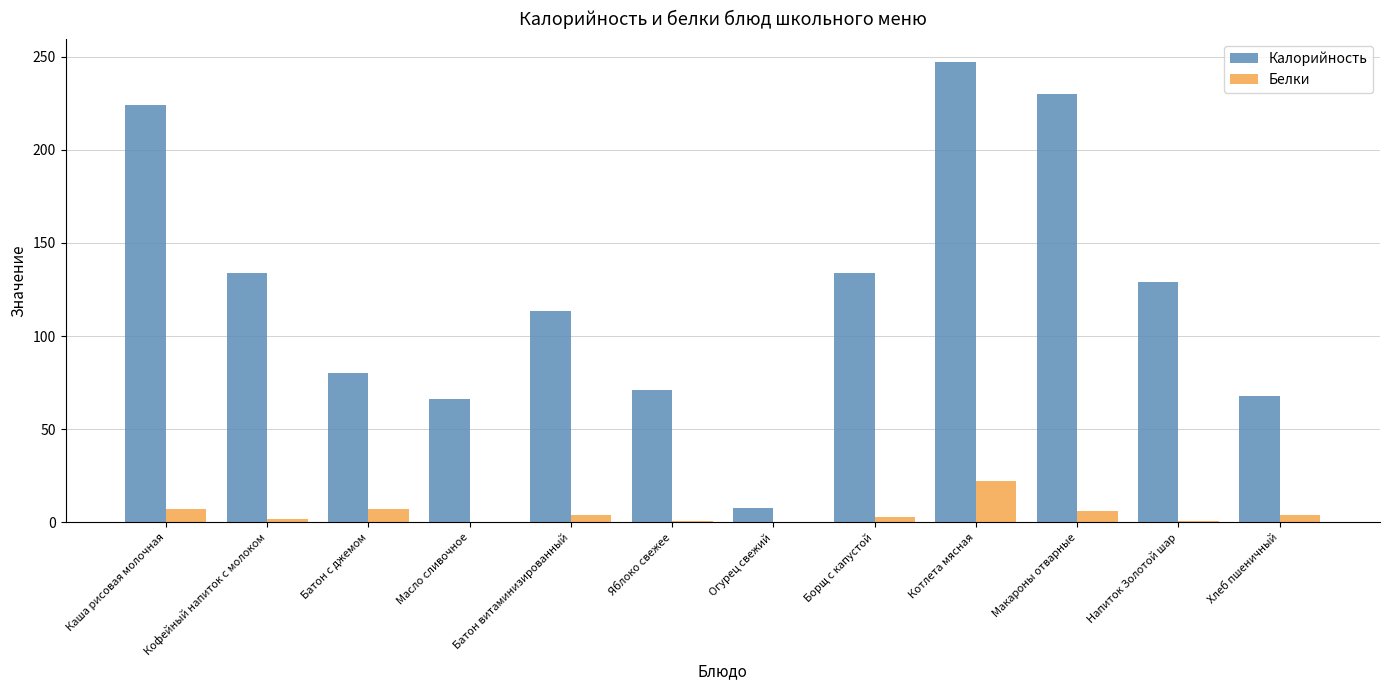

What is the sum of all Белки values?

56.9